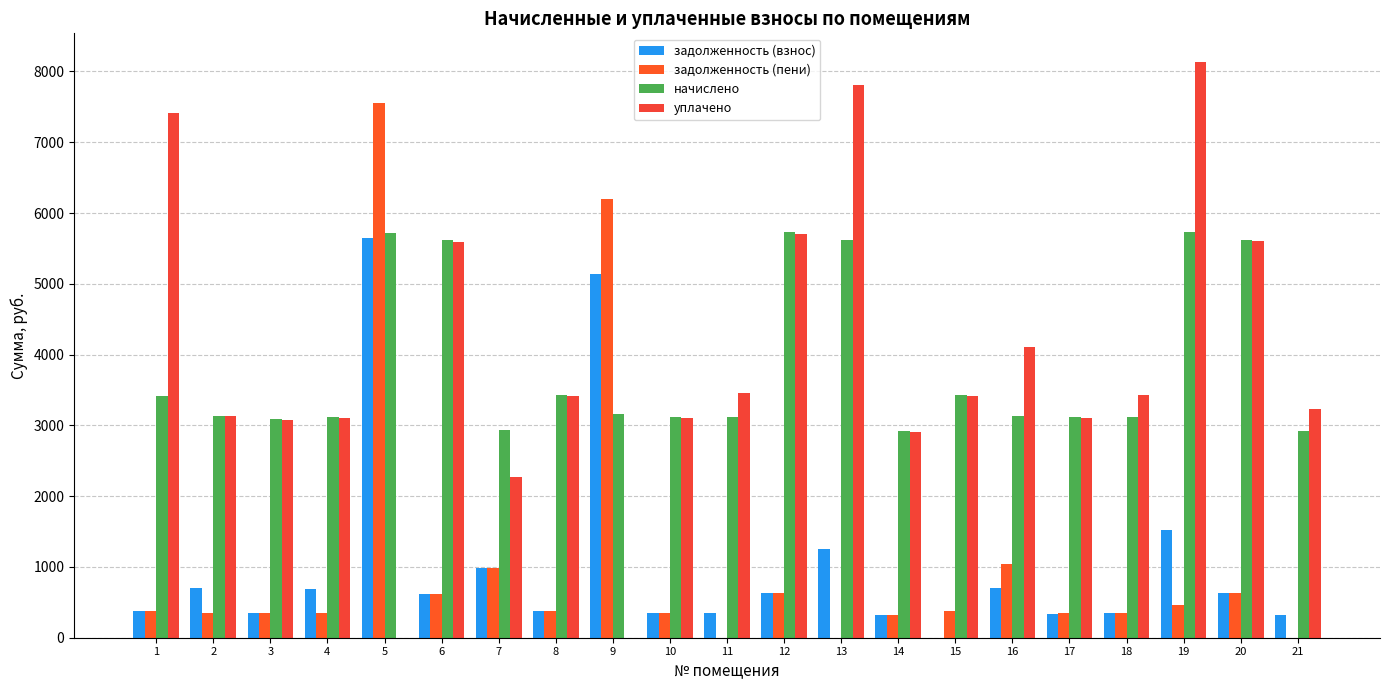

What is the maximum value for задолженность (взнос)?

5643.4